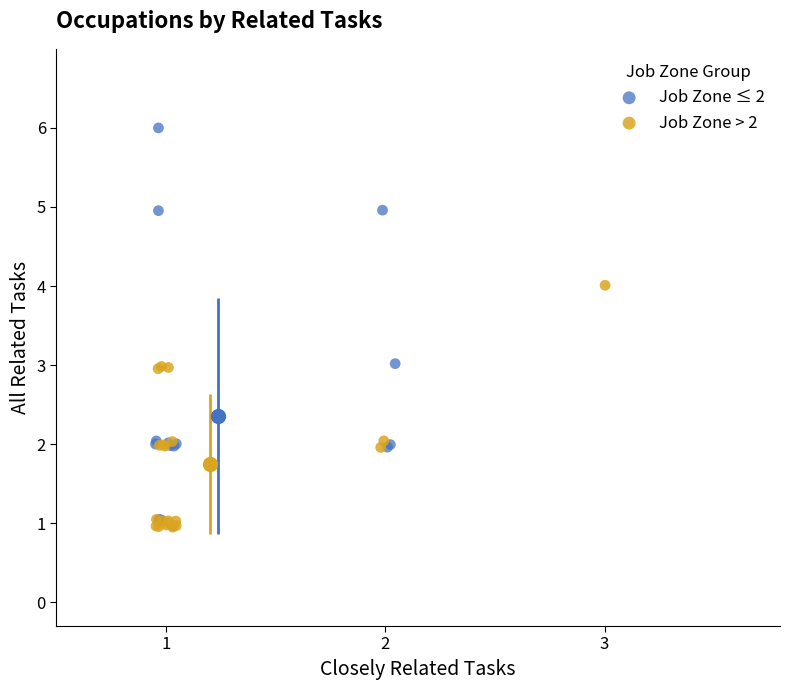

Which series reaches the maximum Y coordinate?

Job Zone ≤ 2